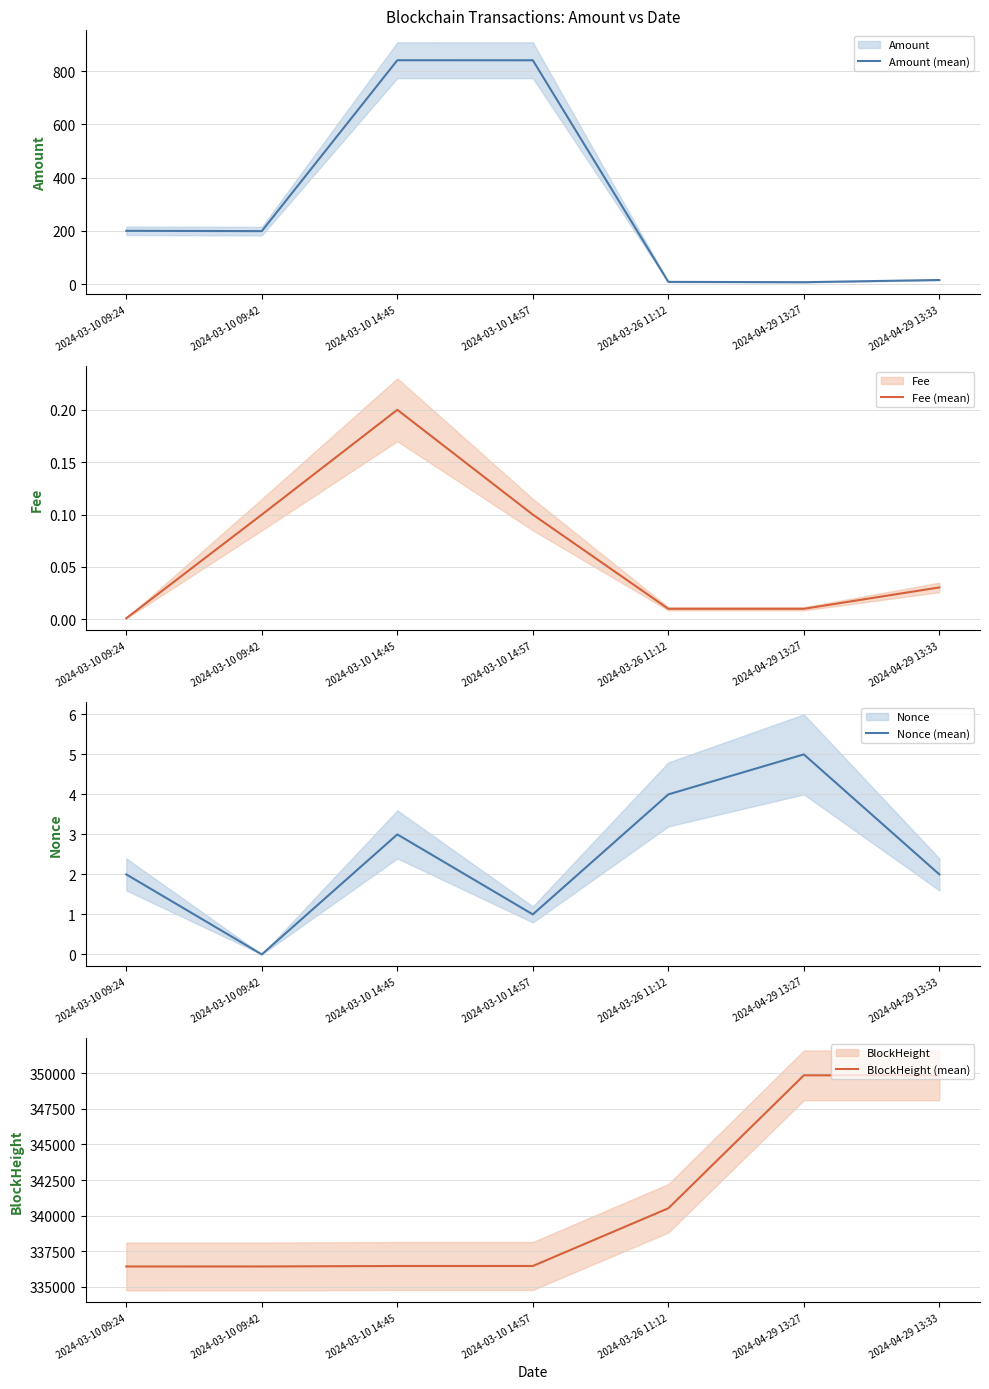

How many series are shown in this chart?

4